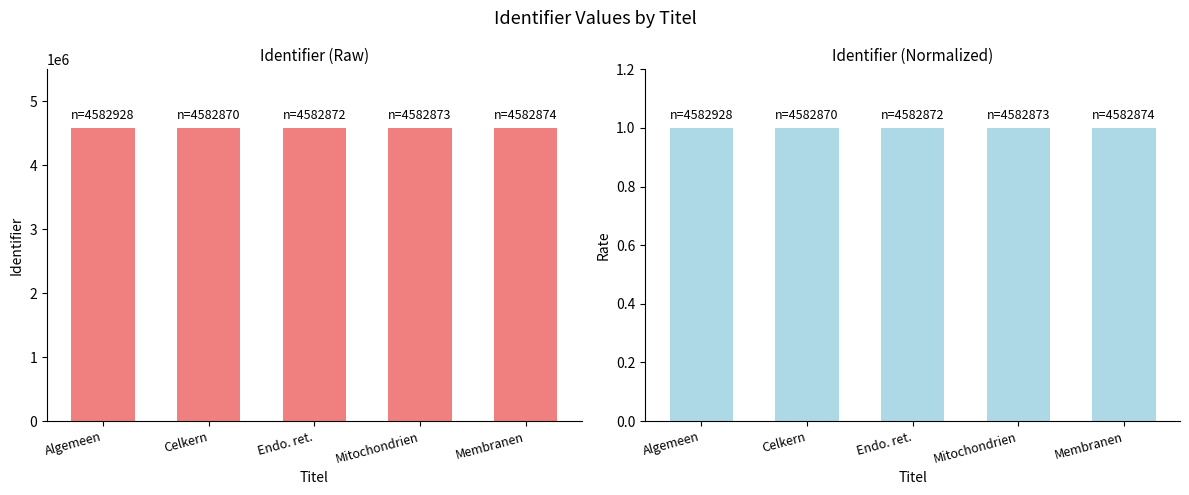

True or false: Identifier has a value of 1631687.1 at Celkern.

False